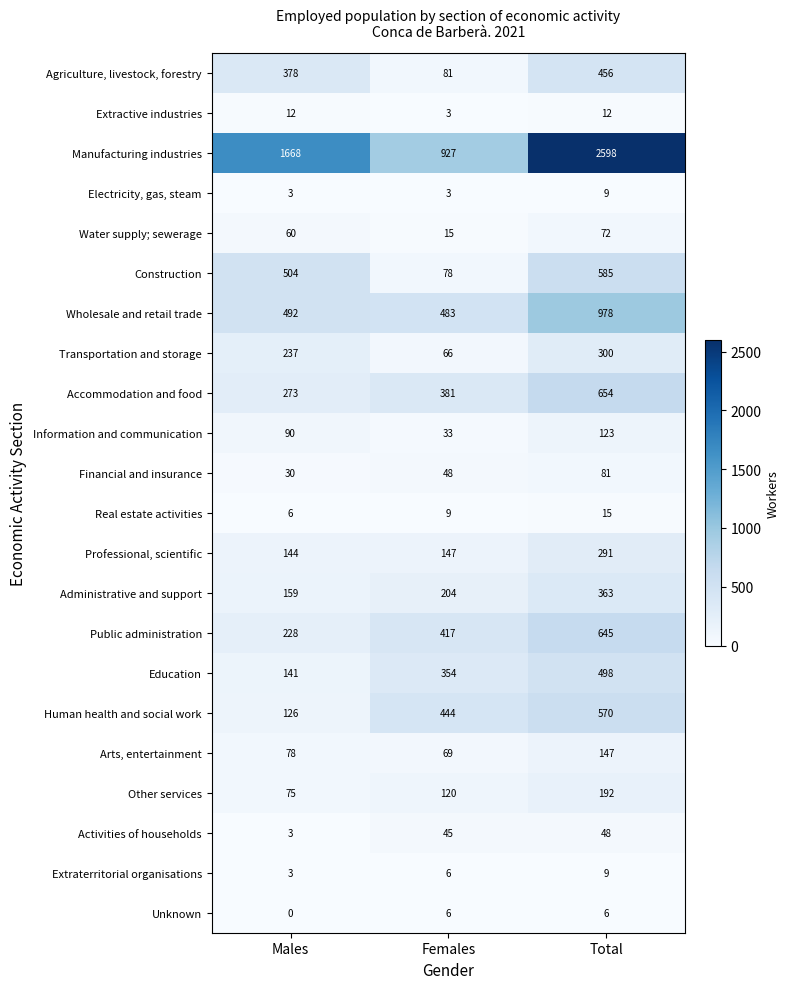

Count the number of data series in this chart.

22